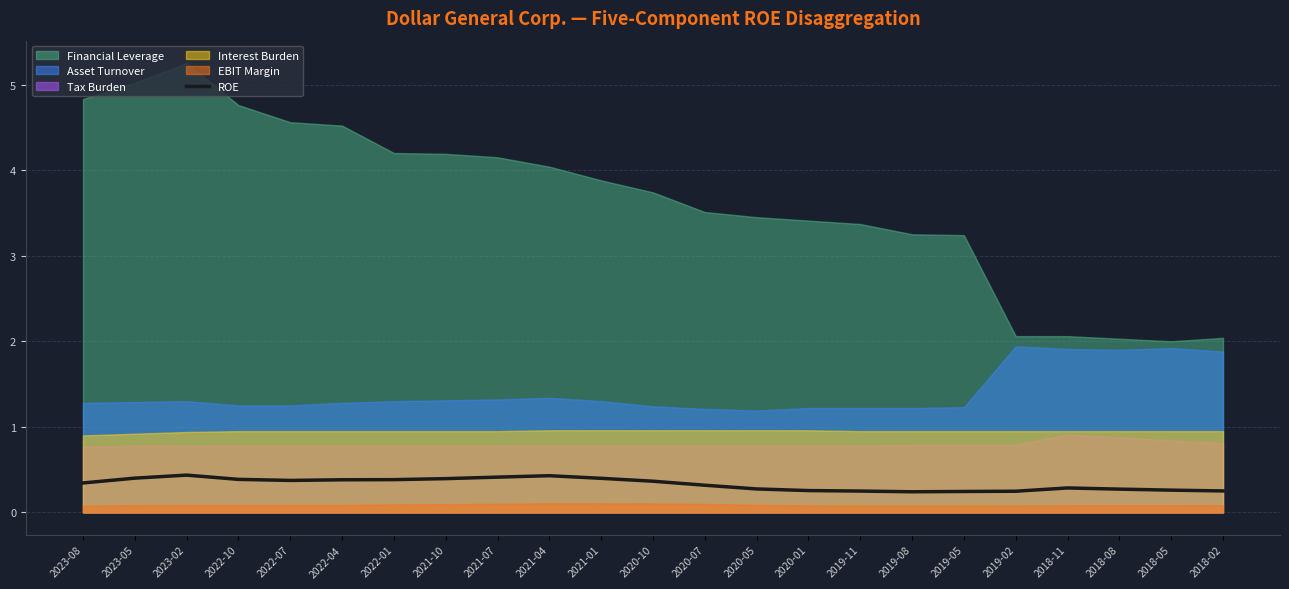

True or false: ROE has a value of 0.3 at 2018-11.

True